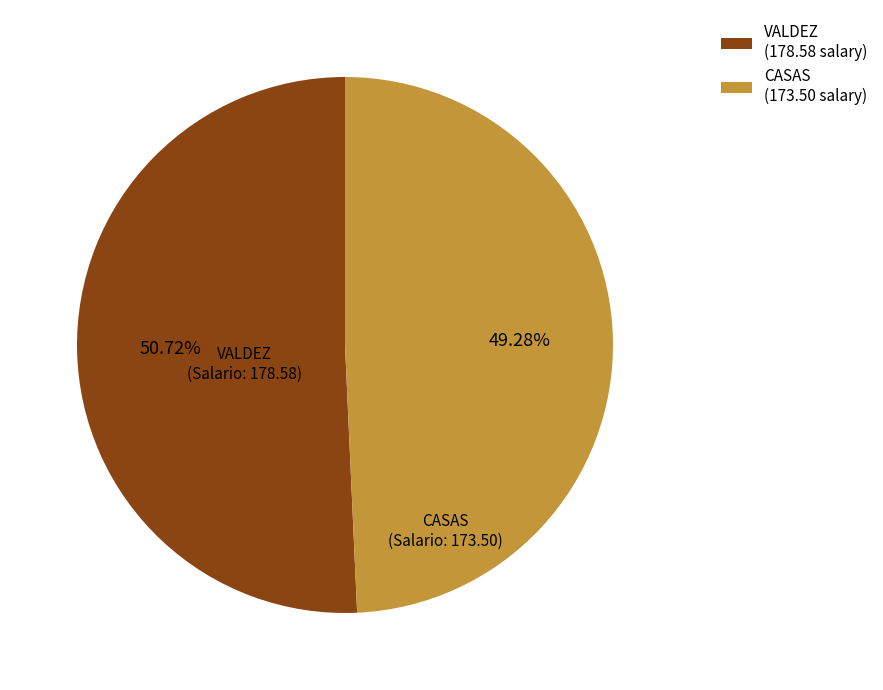

True or false: VALDEZ accounts for 88% of the total.

False